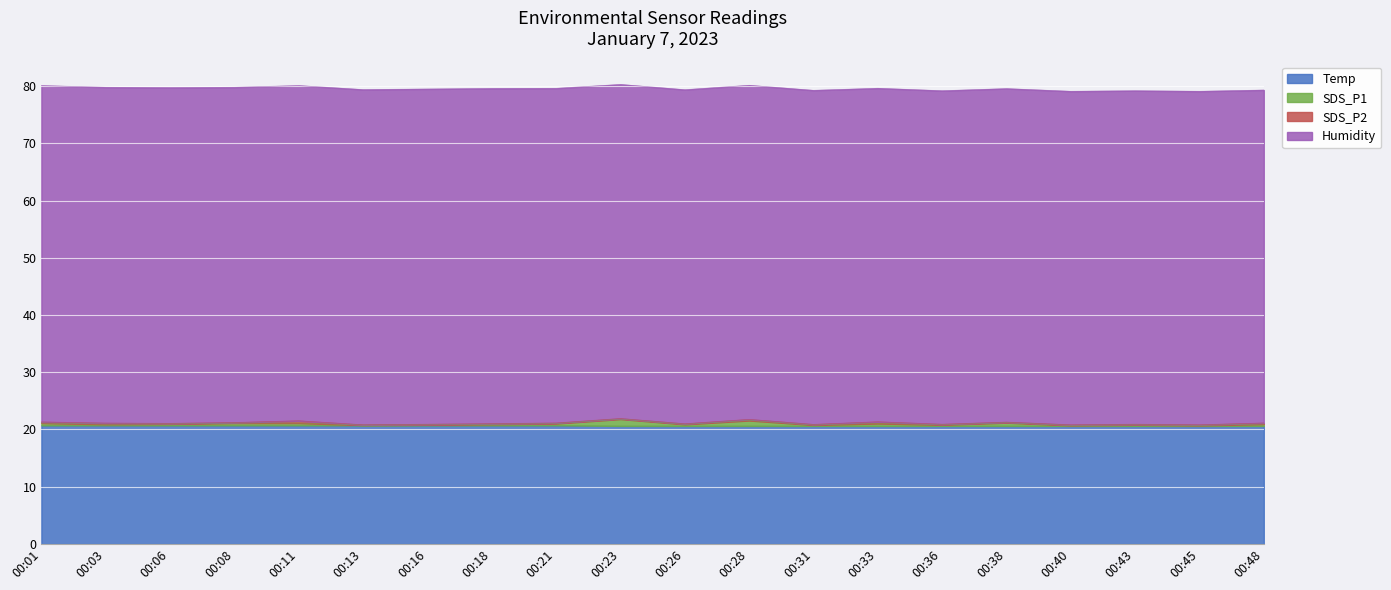

At which label does Temp reach its minimum?

00:23